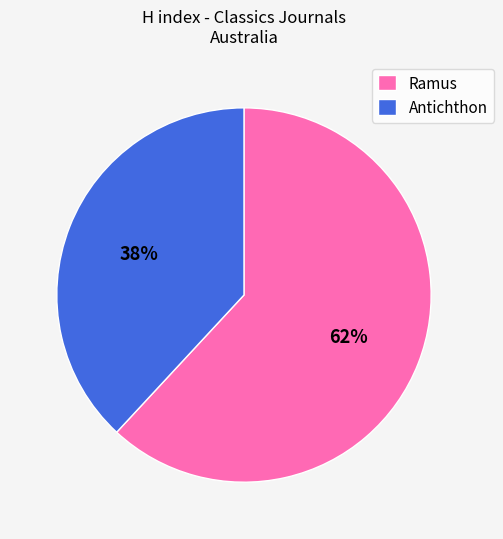

True or false: Antichthon accounts for 38% of the total.

True